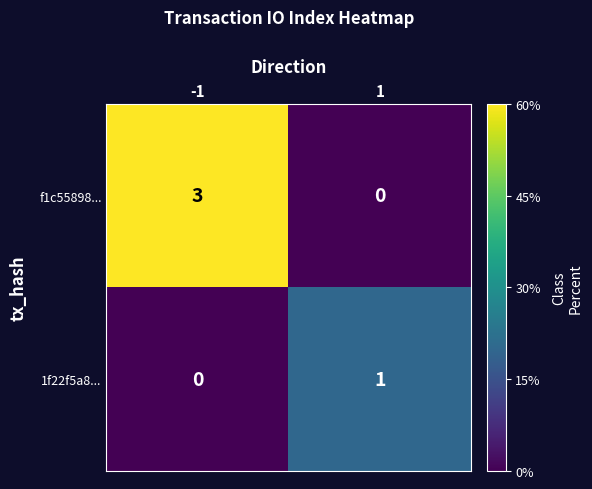

Rank the series by their average value, from lowest to highest.

1f22f5a8..., f1c55898...